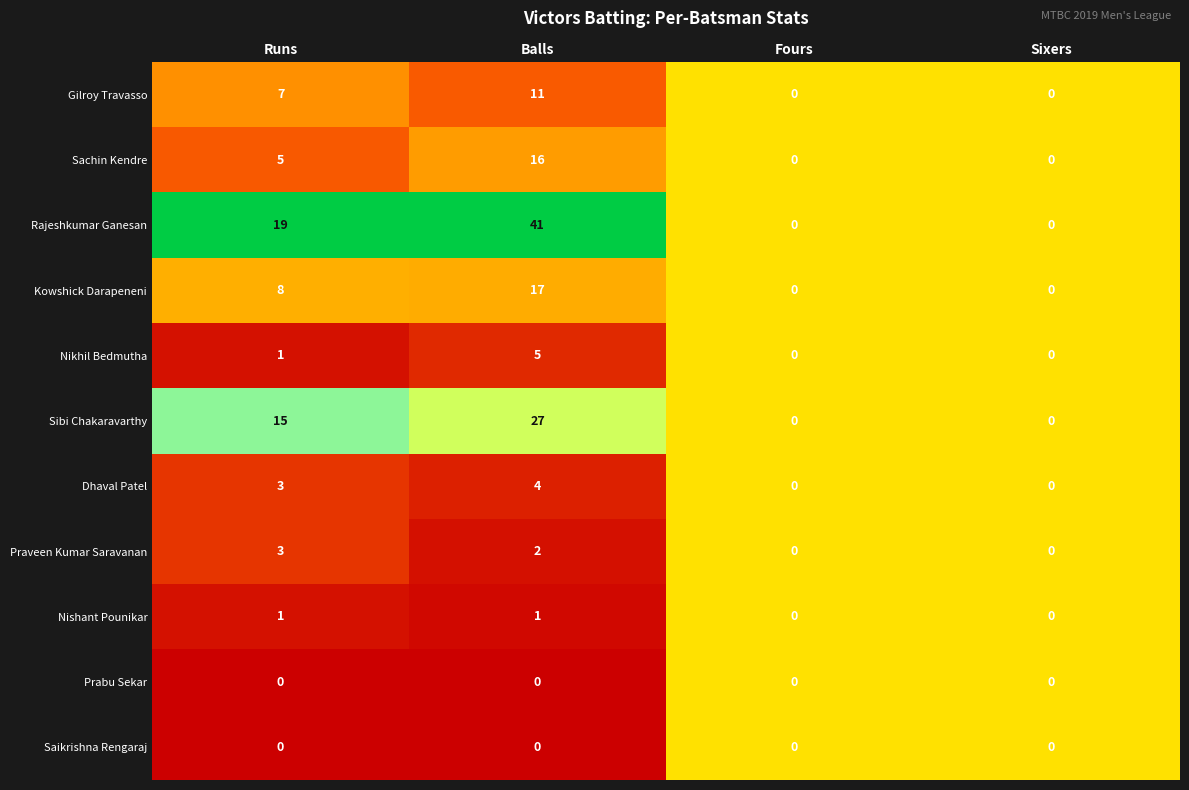

At which category is the sum across all series the highest?

Balls